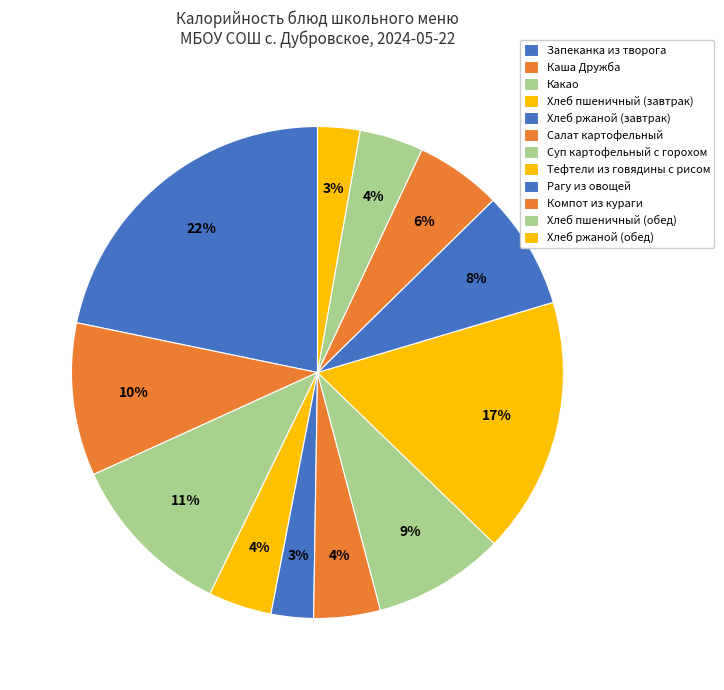

The Рагу из овощей slice represents 18% of the pie. True or false?

False